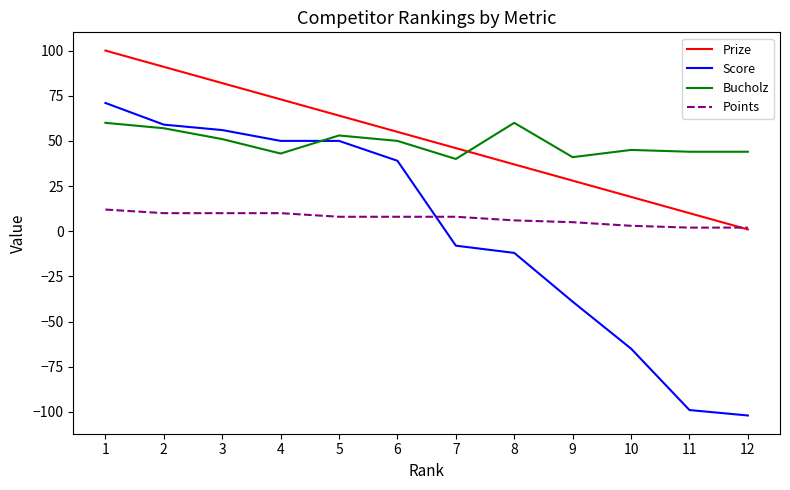

Read the Prize value at 6, to the nearest 10.

60